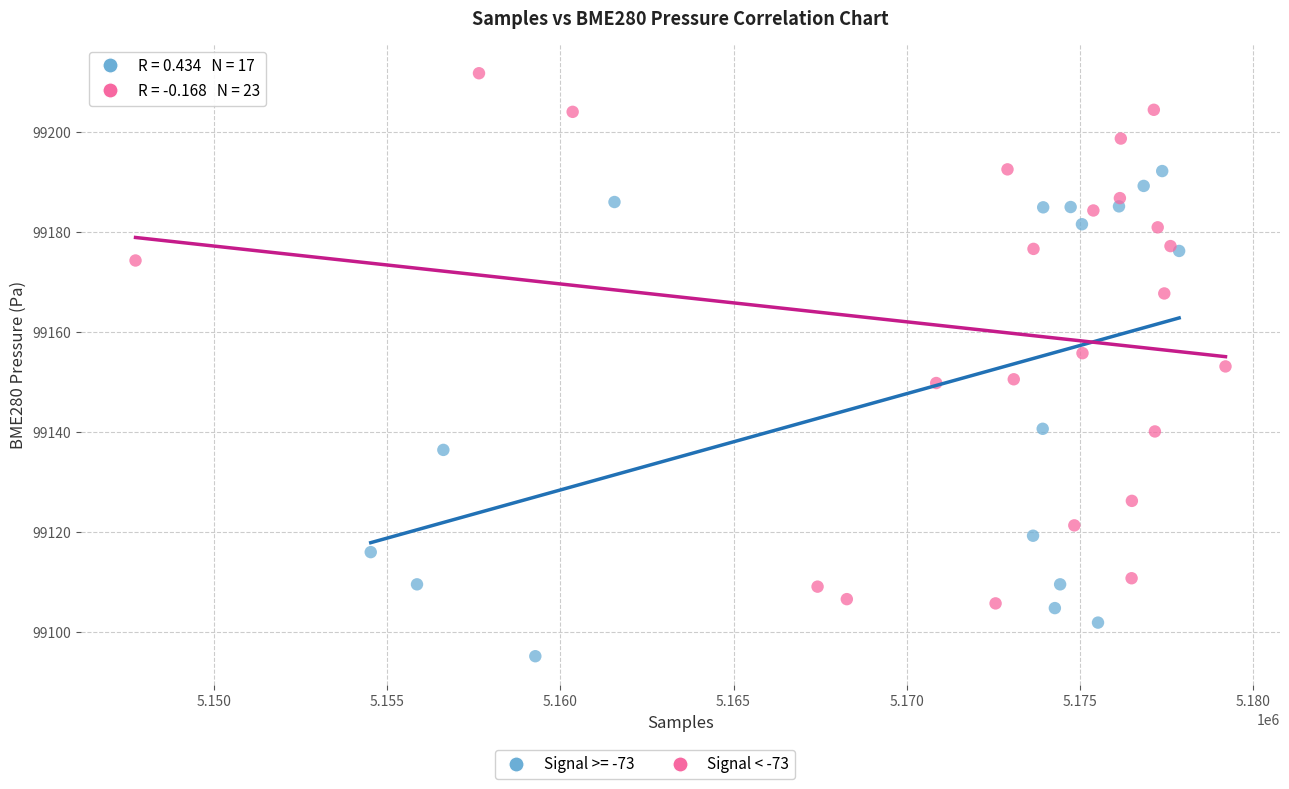

Which series contains the lowest Y value?

Signal >= -73